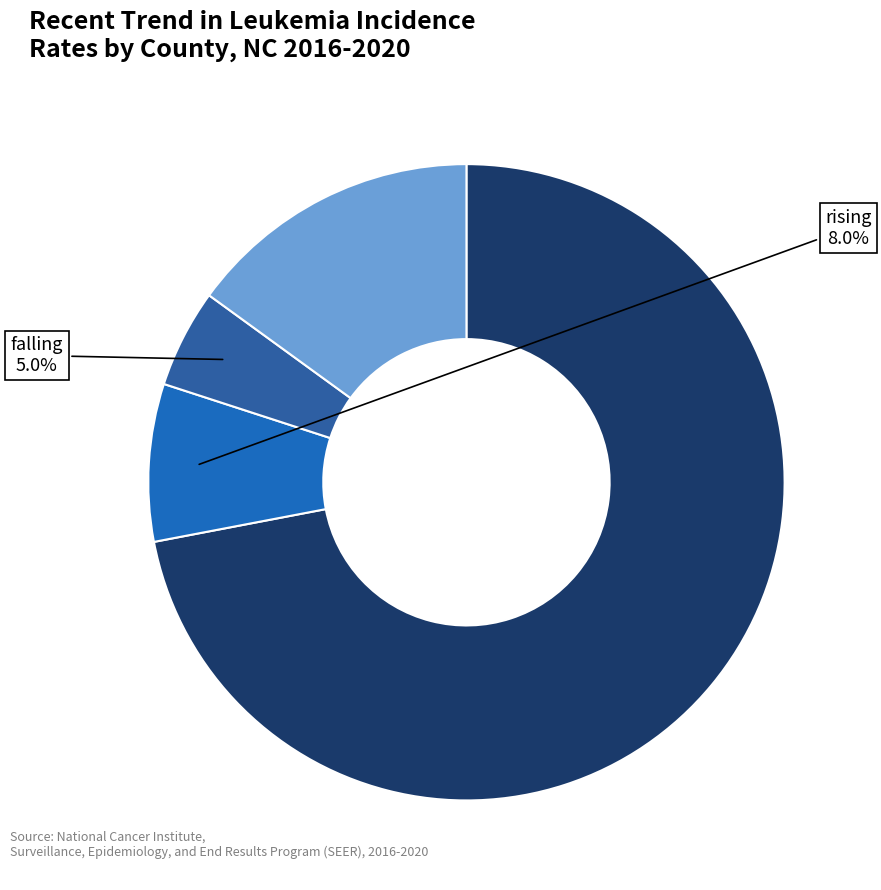

Which category has the biggest portion of the pie?

stable